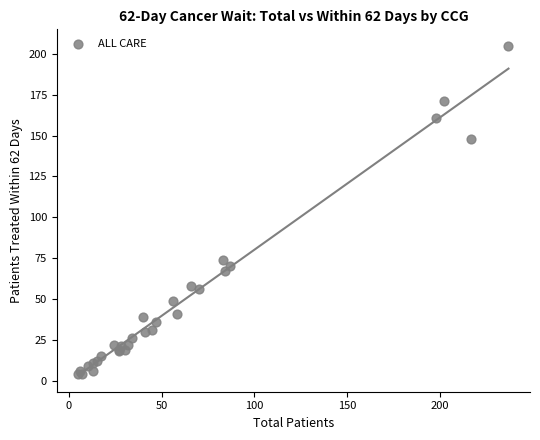

What Y value in the scatter plot is closest to 104?

74